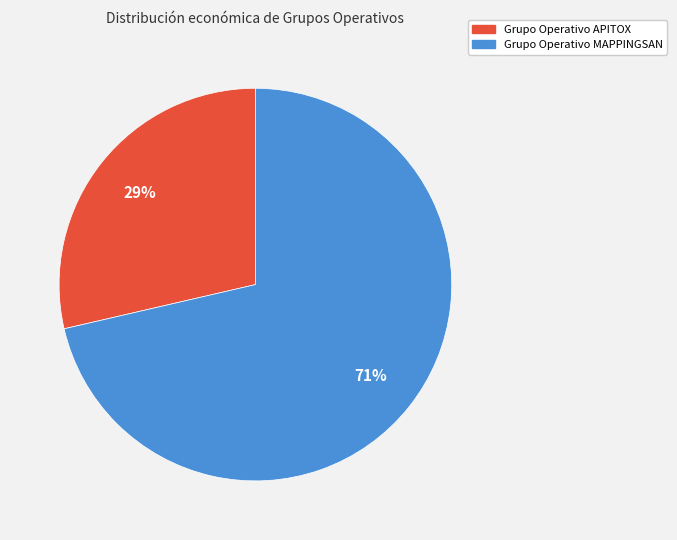

To the nearest percent, what portion does Grupo Operativo MAPPINGSAN represent?

71%